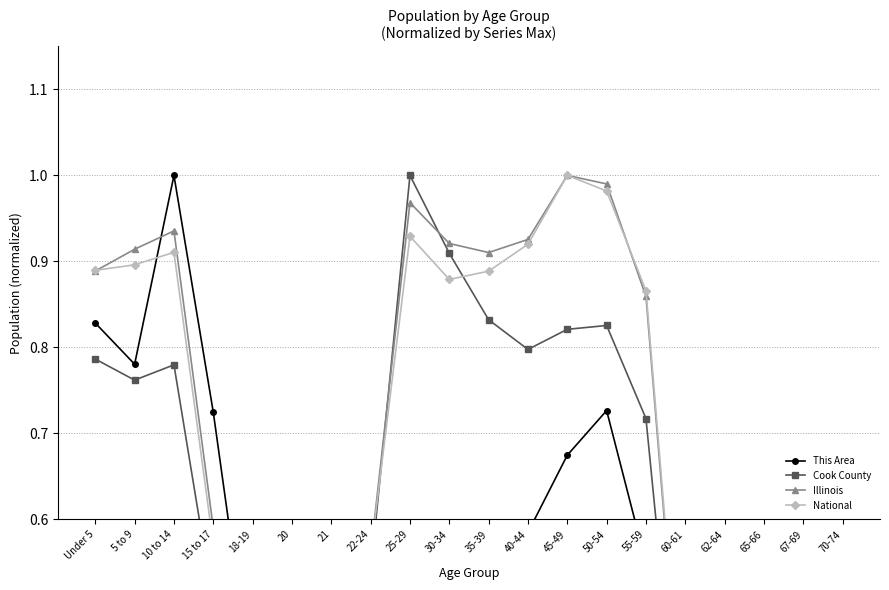

Between which two adjacent categories do This Area and Illinois first intersect?

5 to 9 and 10 to 14